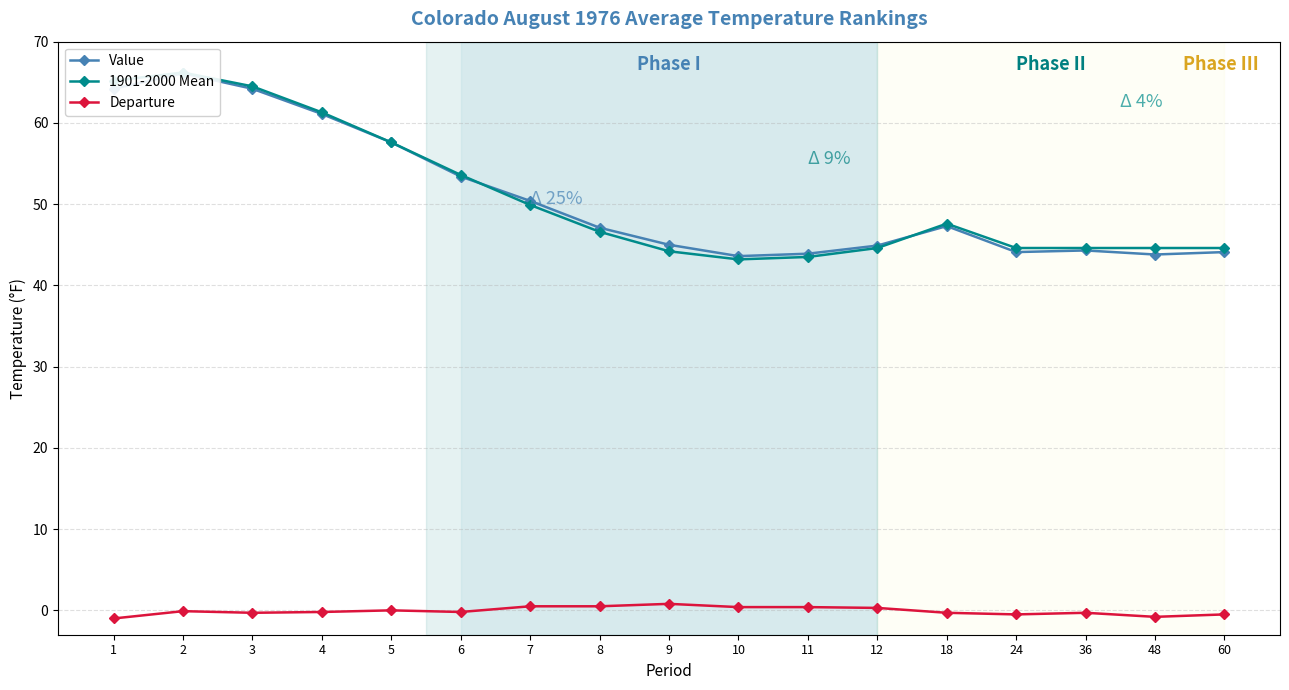

Is it true that 1901-2000 Mean equals 57.6 at 5?

True